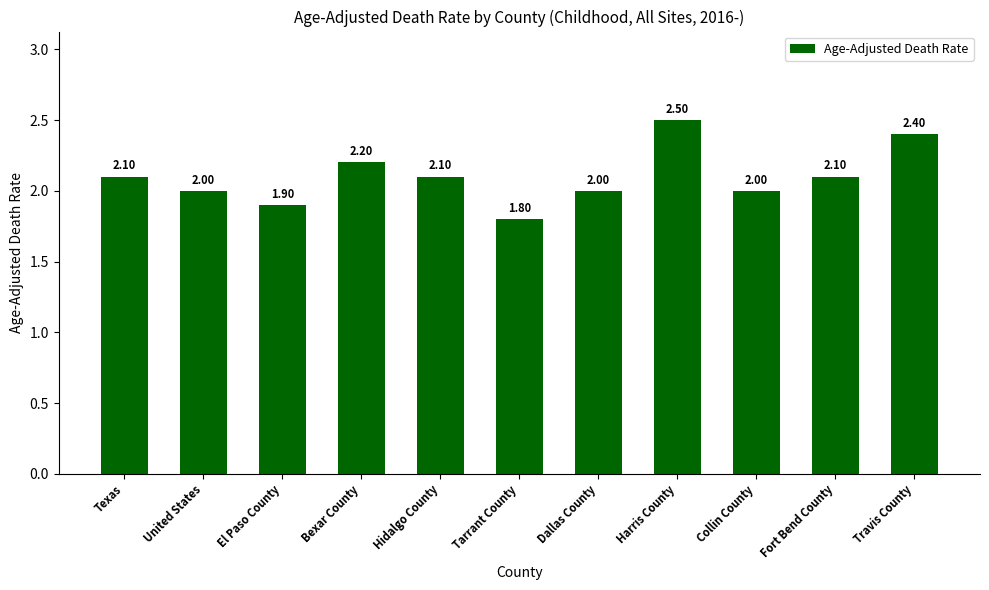

Reading right to left, what are all the values shown in this chart?

2.4	2.1	2.0	2.5	2.0	1.8	2.1	2.2	1.9	2.0	2.1